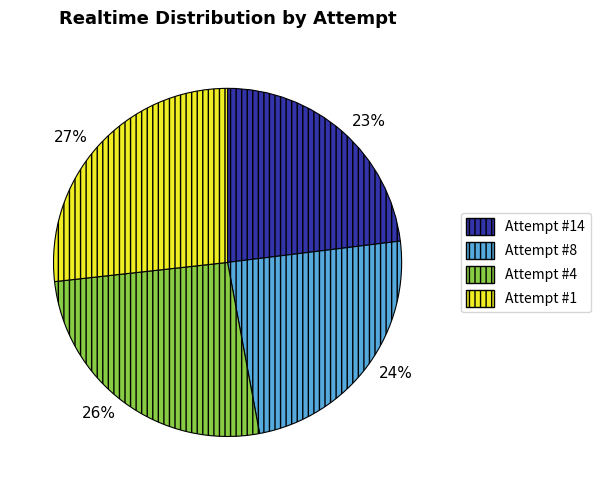

What is the largest slice in the pie chart?

27%